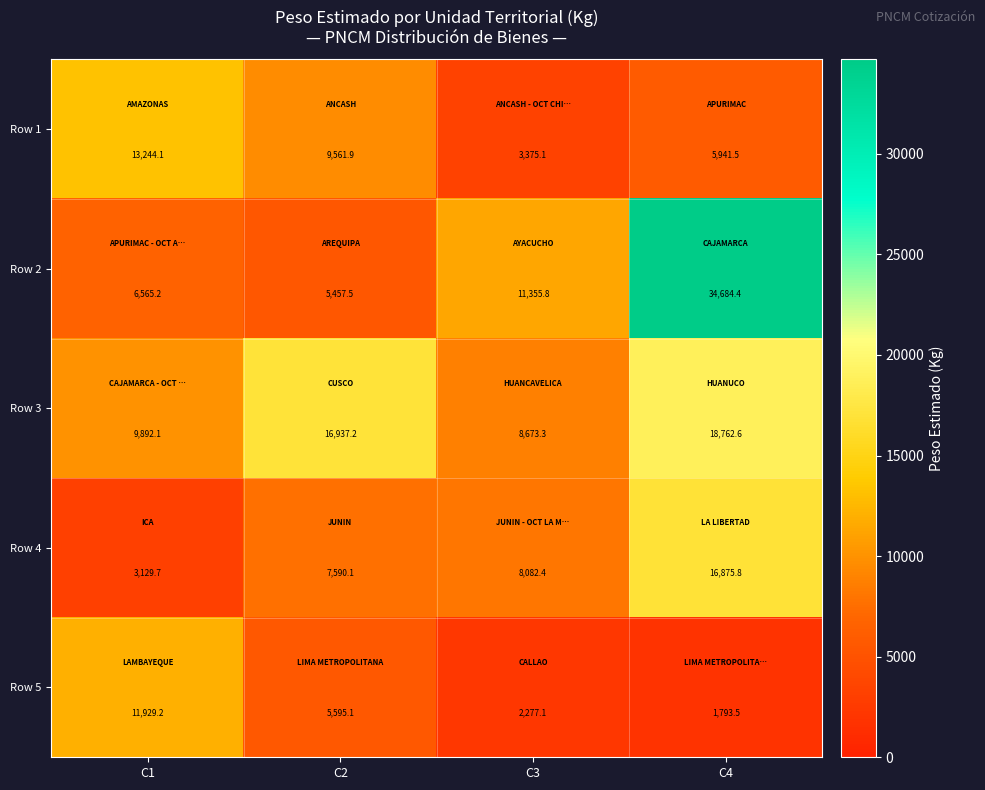

Rank the series at C2 from lowest to highest value.

Row 2, Row 5, Row 4, Row 1, Row 3